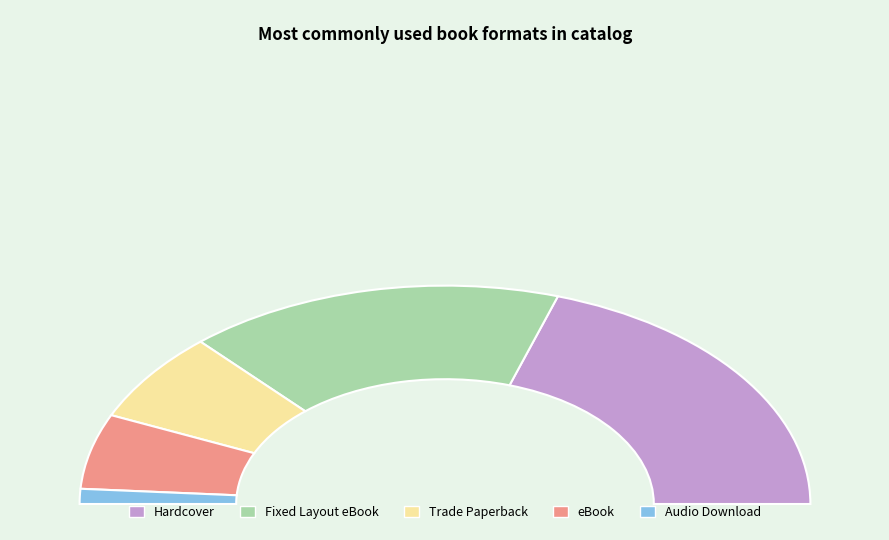

Which has a higher value, Trade Paperback or eBook?

Trade Paperback